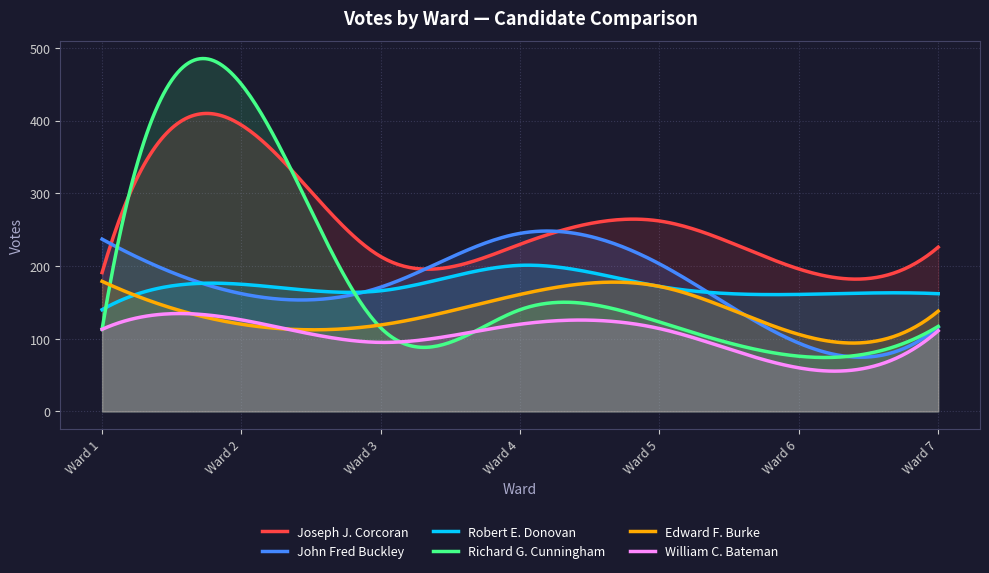

What is the sum of all Edward F. Burke values?

40821.1